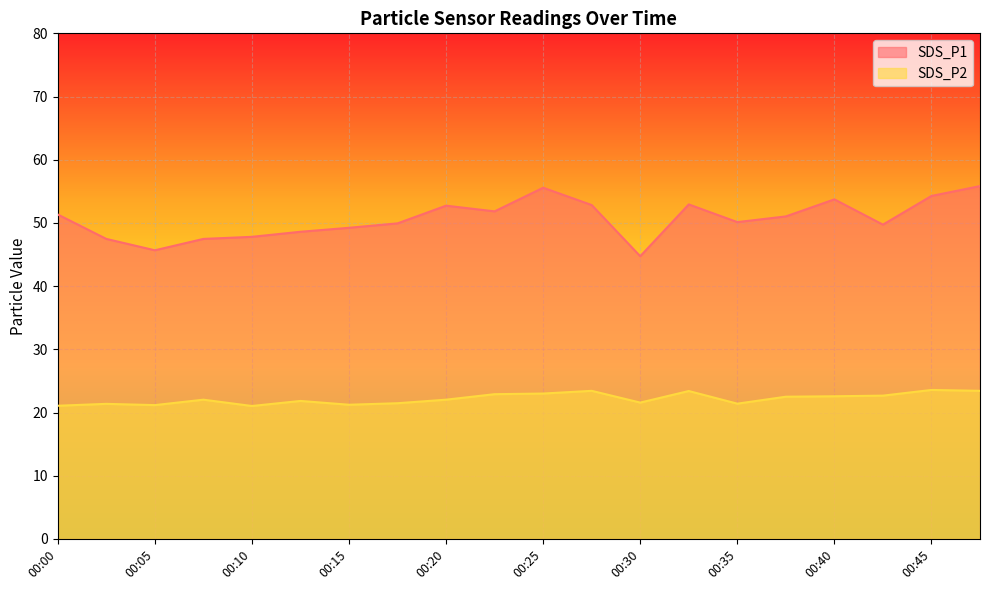

How many lines are shown in the chart?

2